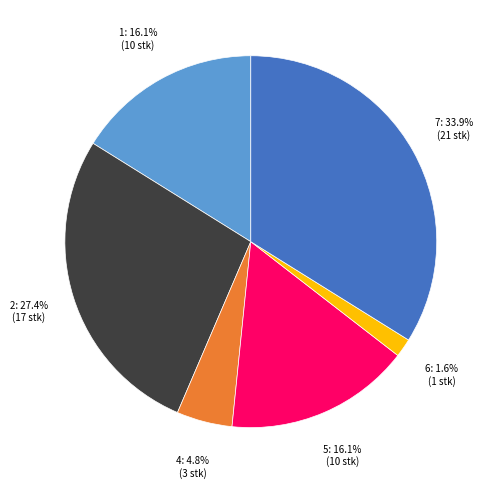

Is there any slice that represents more than half of the pie?

No